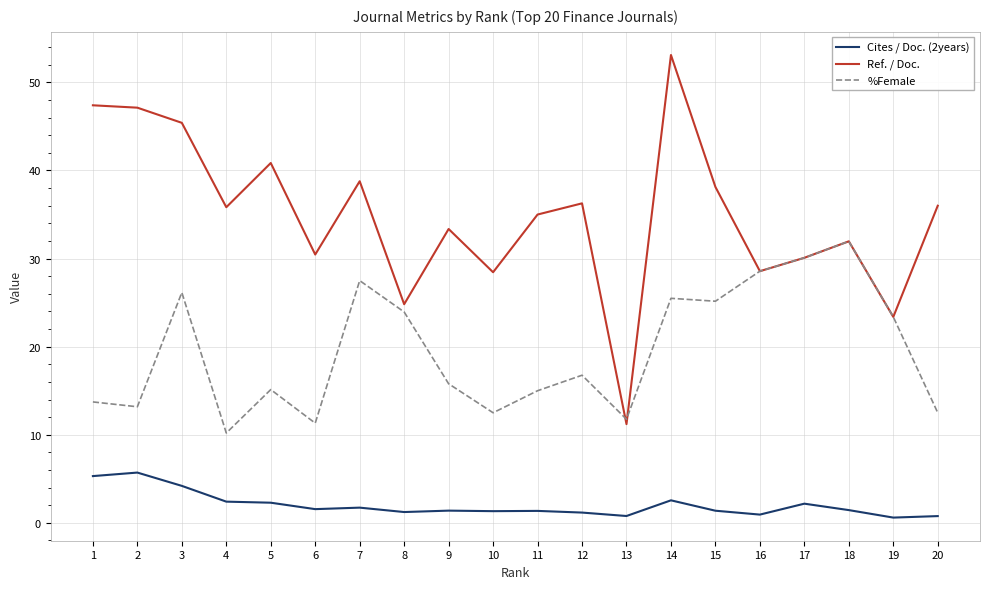

True or false: %Female has more than 0 interior local peaks.

True